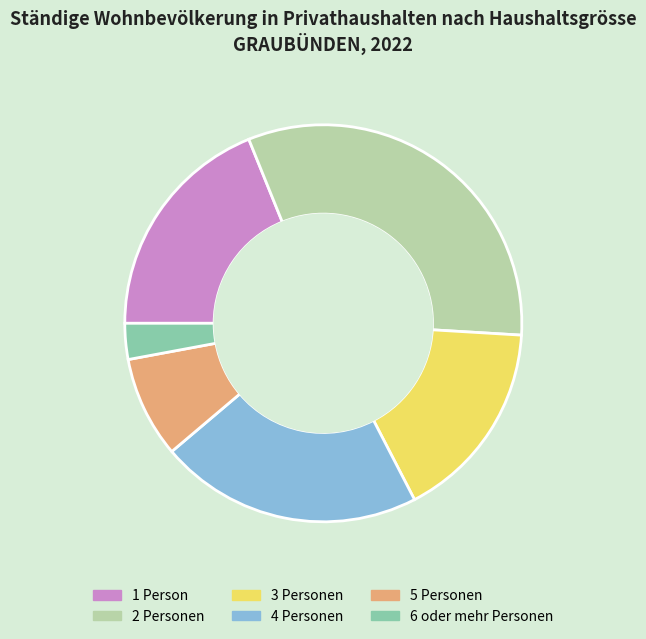

How many slices are in this pie chart?

6